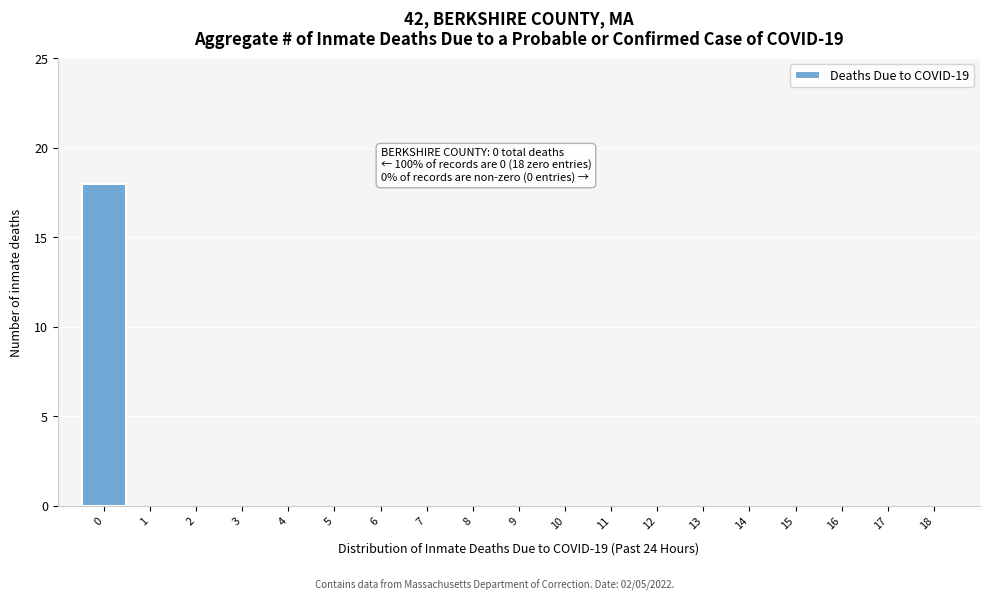

Reading left to right, what are all the values shown in this chart?

0=18	1=0	2=0	3=0	4=0	5=0	6=0	7=0	8=0	9=0	10=0	11=0	12=0	13=0	14=0	15=0	16=0	17=0	18=0